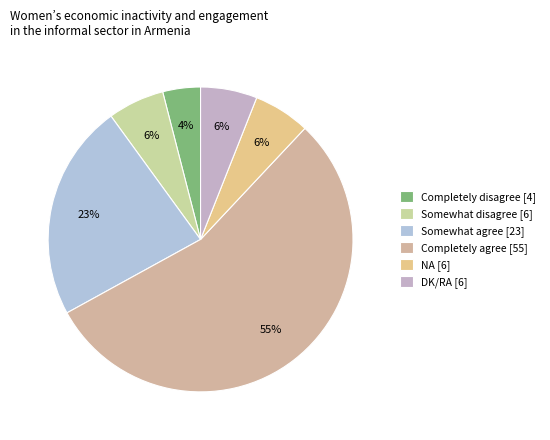

To the nearest percent, what is the combined percentage of Somewhat disagree and Completely agree?

61%